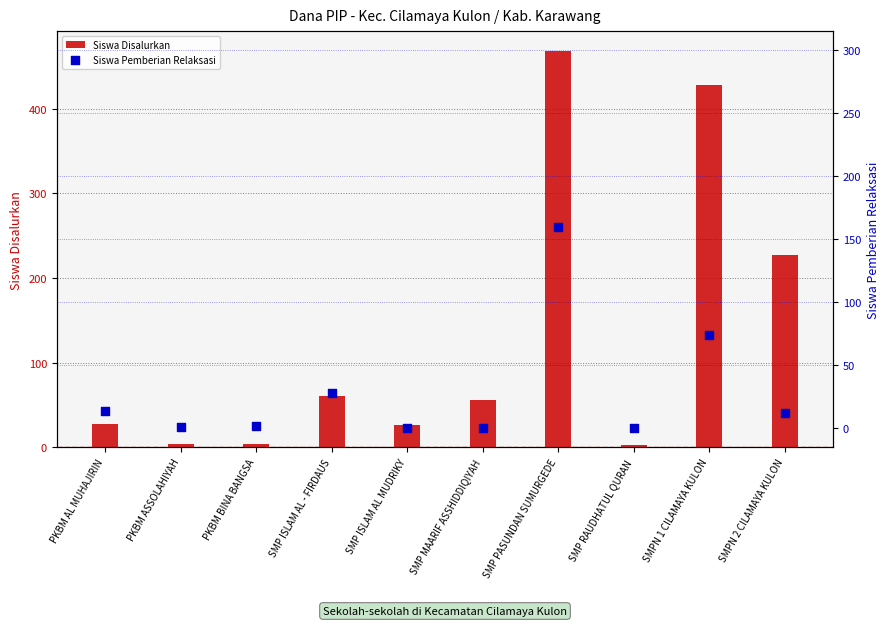

Which series contains the highest Y value?

Siswa Disalurkan